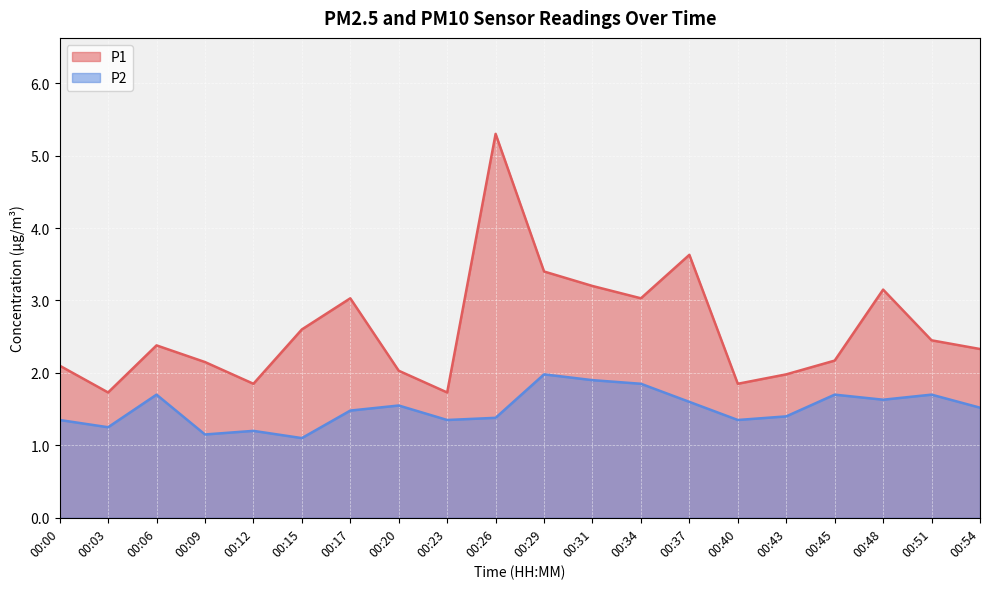

Which series has the largest total across all categories?

P1